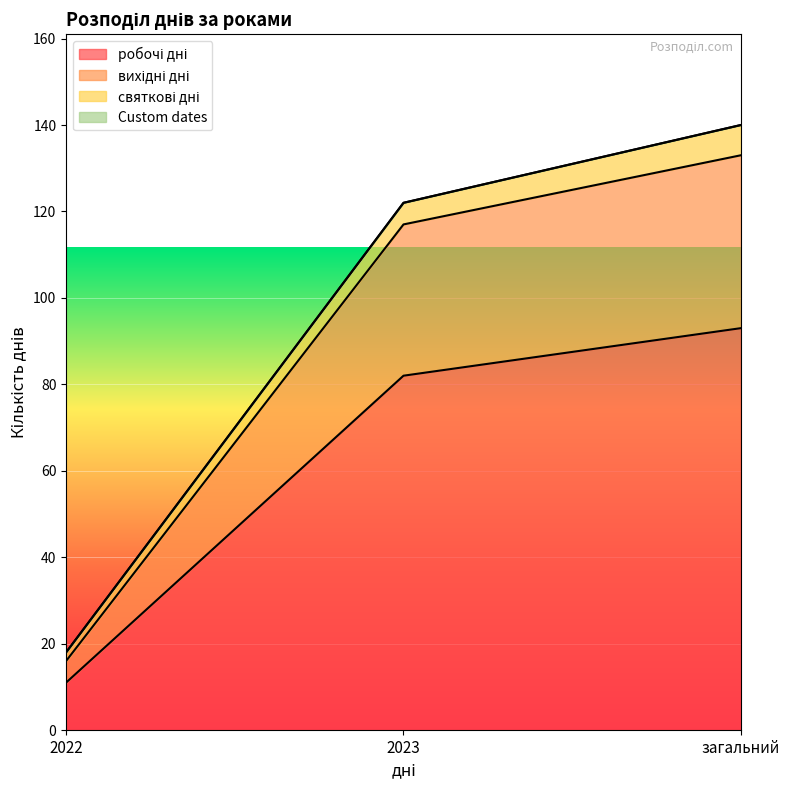

What is the total value across all series at 2023?

122